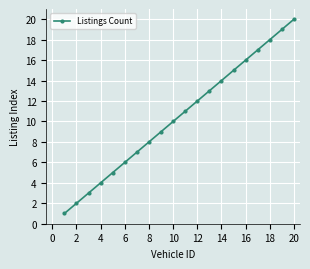

What is the difference between the second highest and minimum values?

18